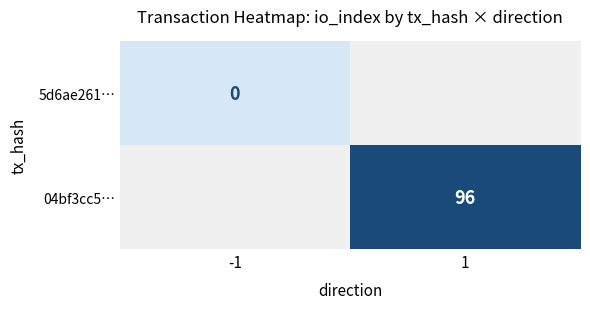

Is it true that 04bf3cc5… equals 96 at 1?

True